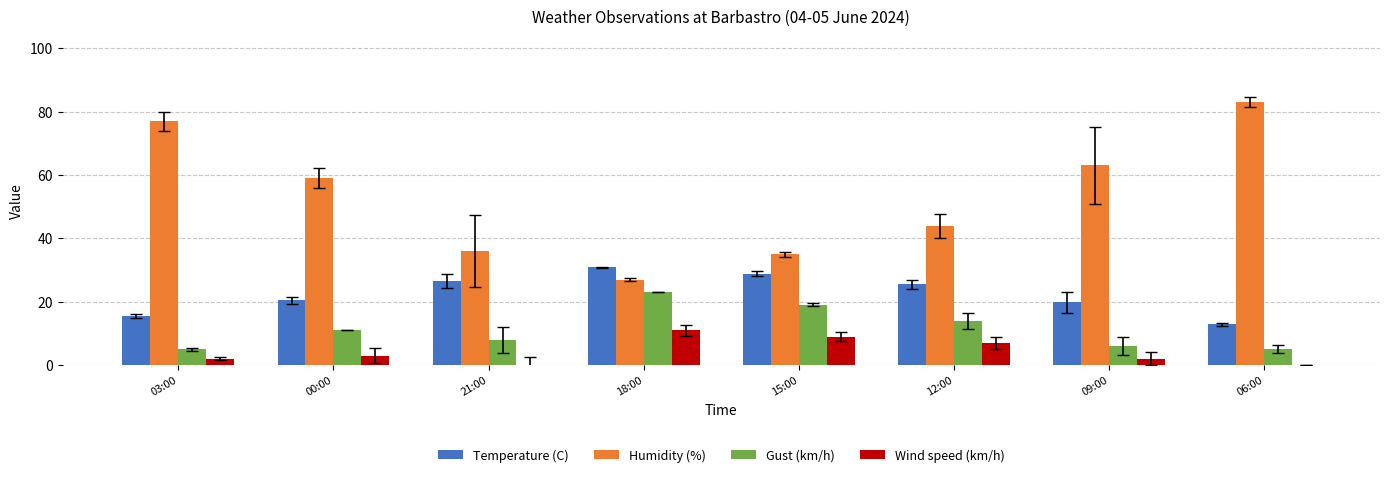

Count the number of data series in this chart.

4